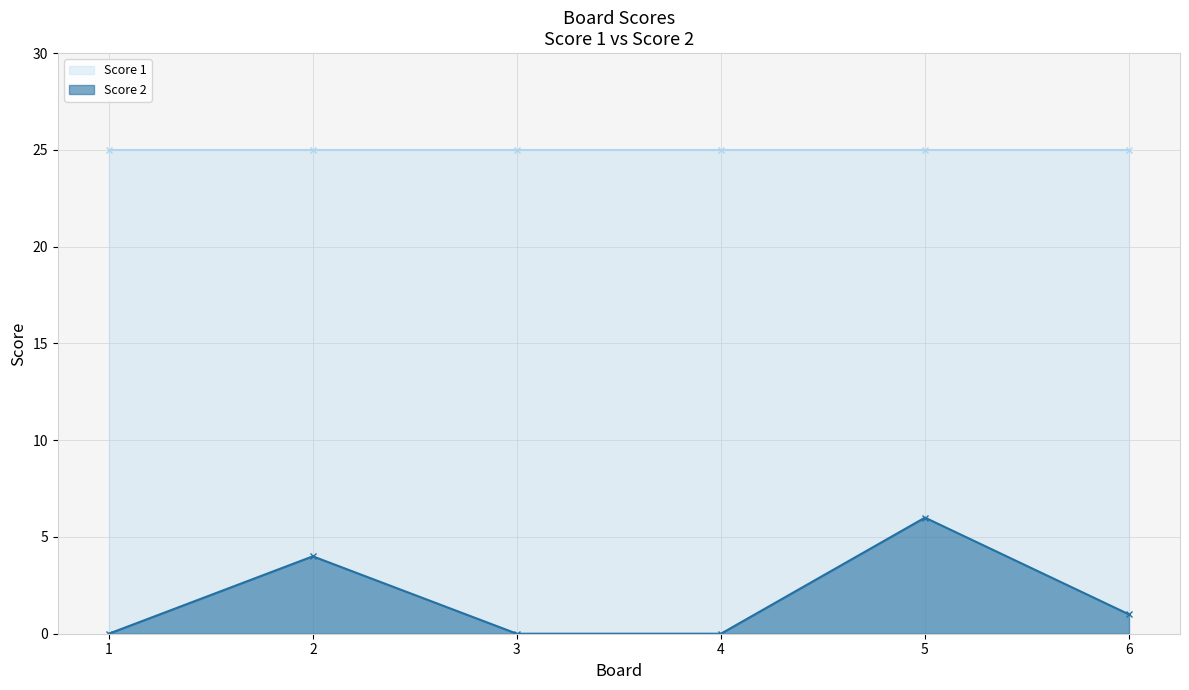

True or false: Score 1 and Score 2 intersect in this chart.

False